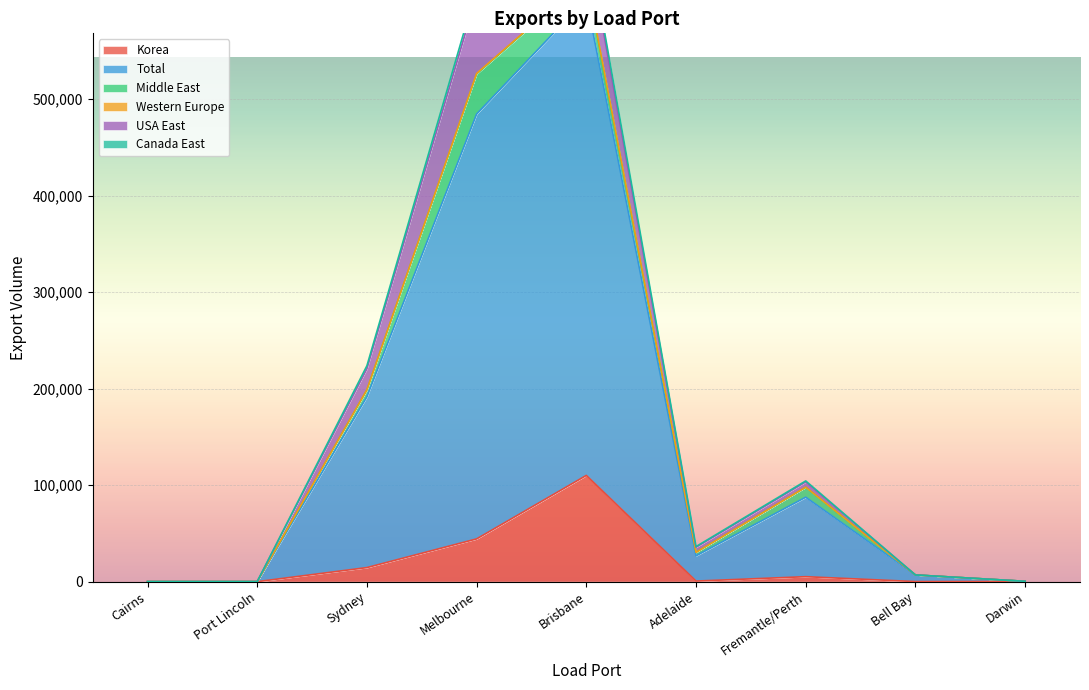

The Korea series shows 61078 at Port Lincoln. True or false?

False